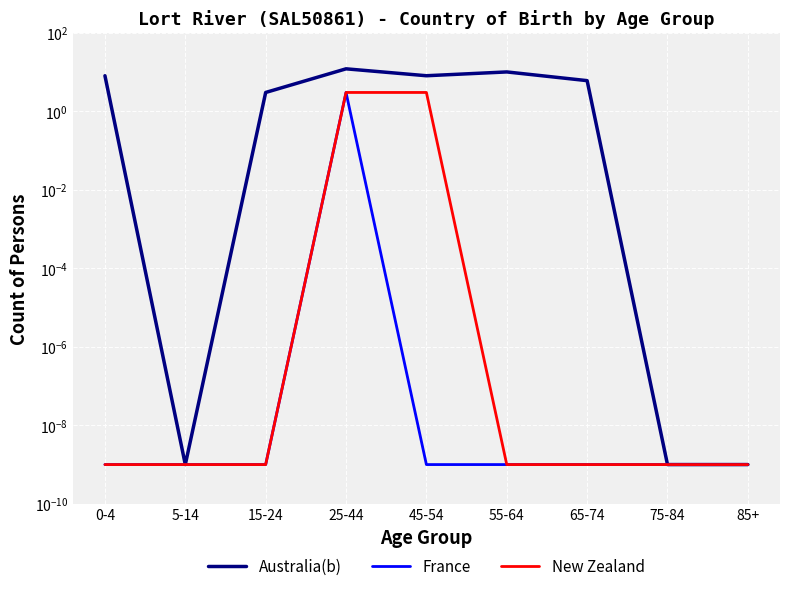

True or false: France and New Zealand cross at least once.

False